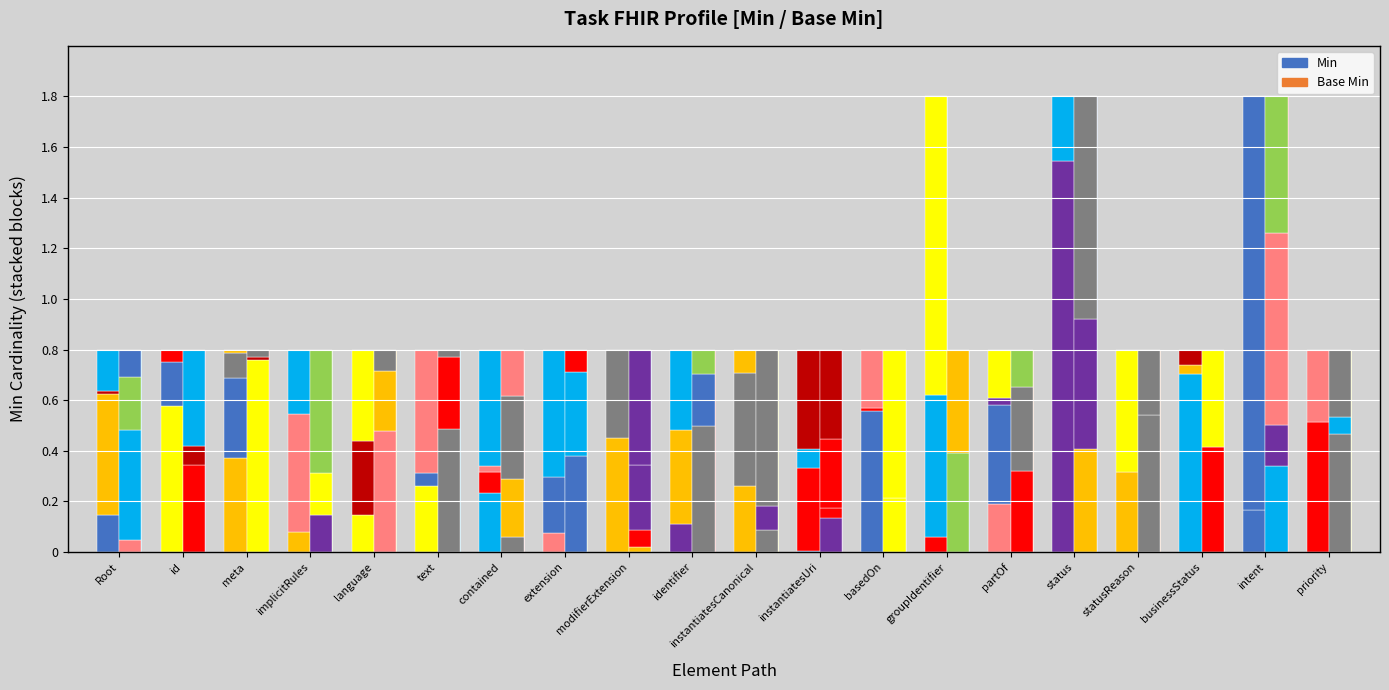

How many groups of bars are there?

20